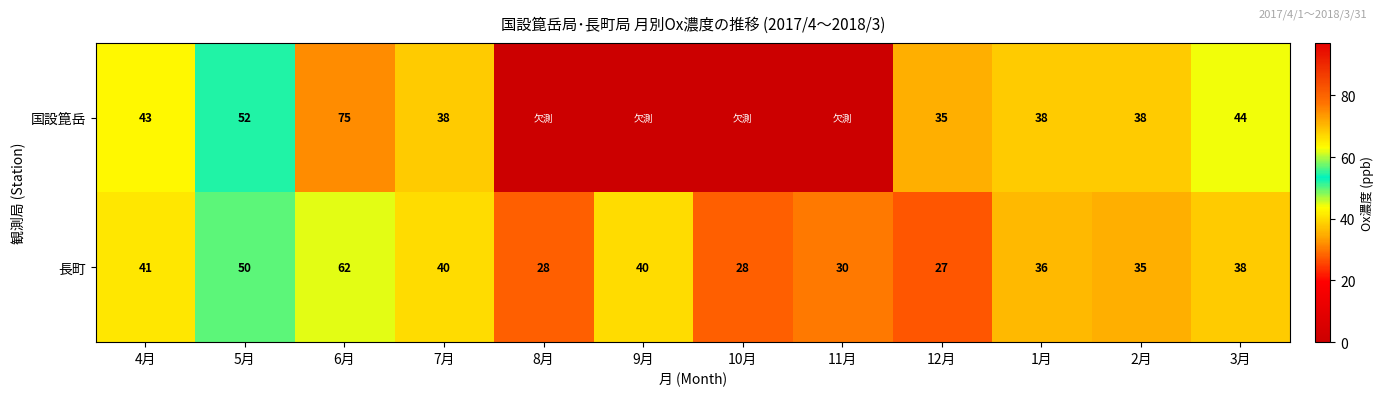

What is the sum of the 長町 values at 5月 and 2月?

85